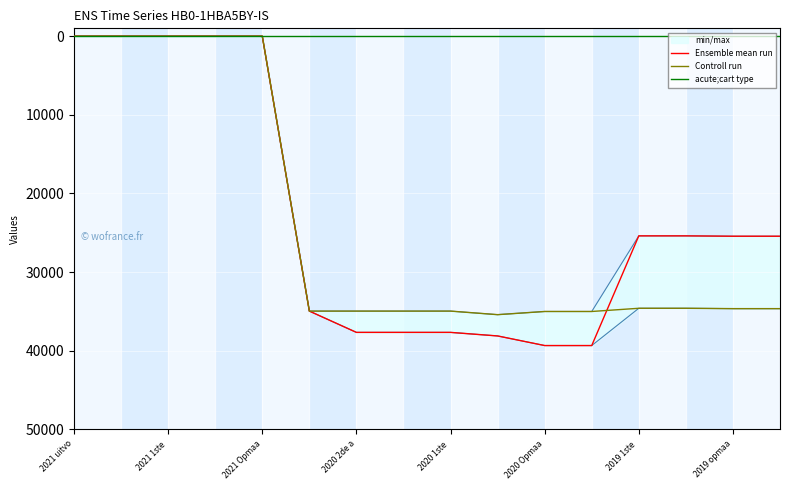

Where do Controll run and Ensemble mean run first cross each other?

11 and 12